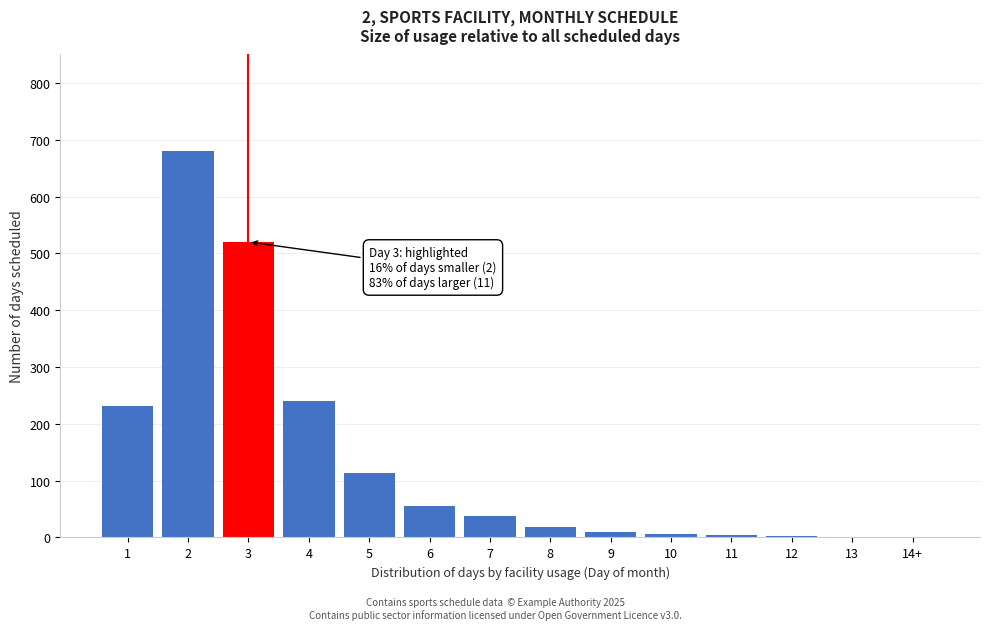

What is the change in value from 4 to 8?

-222